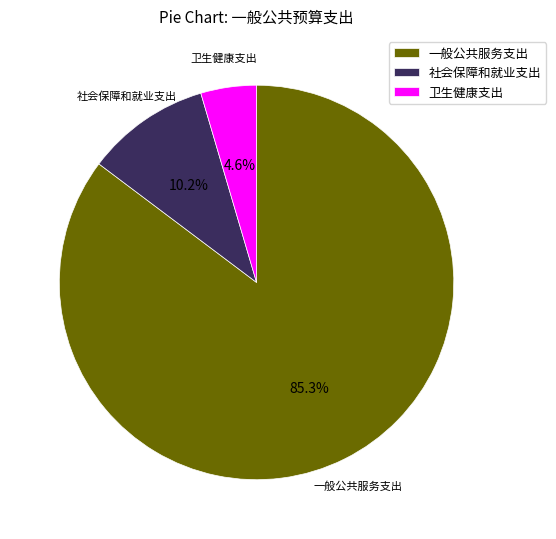

What percentage do 一般公共服务支出 and 社会保障和就业支出 together represent?

95.4%